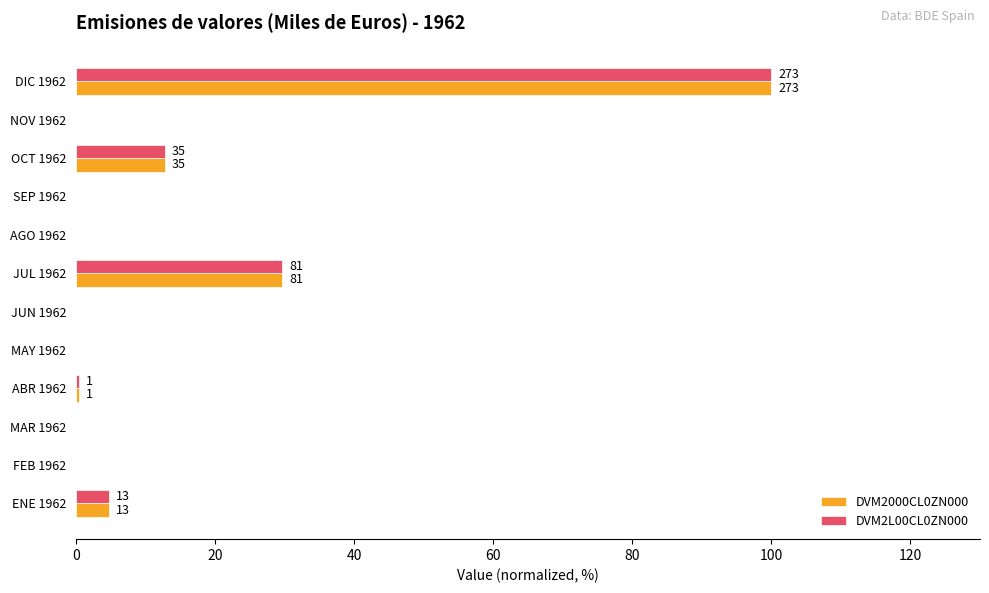

How many data points does each series have?

12